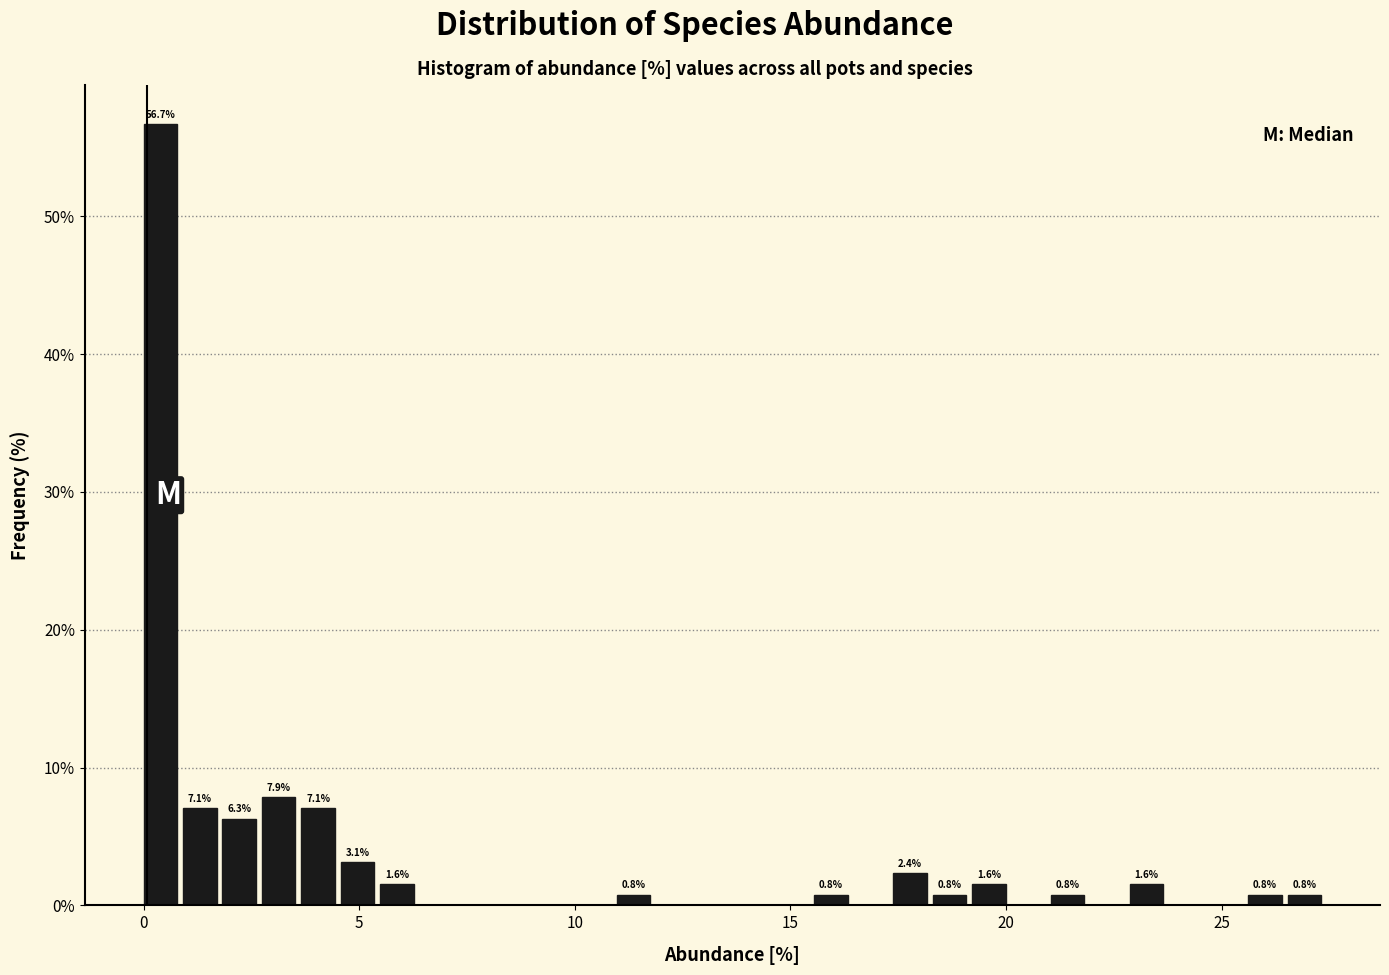

Around what value on the x-axis is the tallest bar? Give the approximate position of its centre, as read against the axis.

0.5